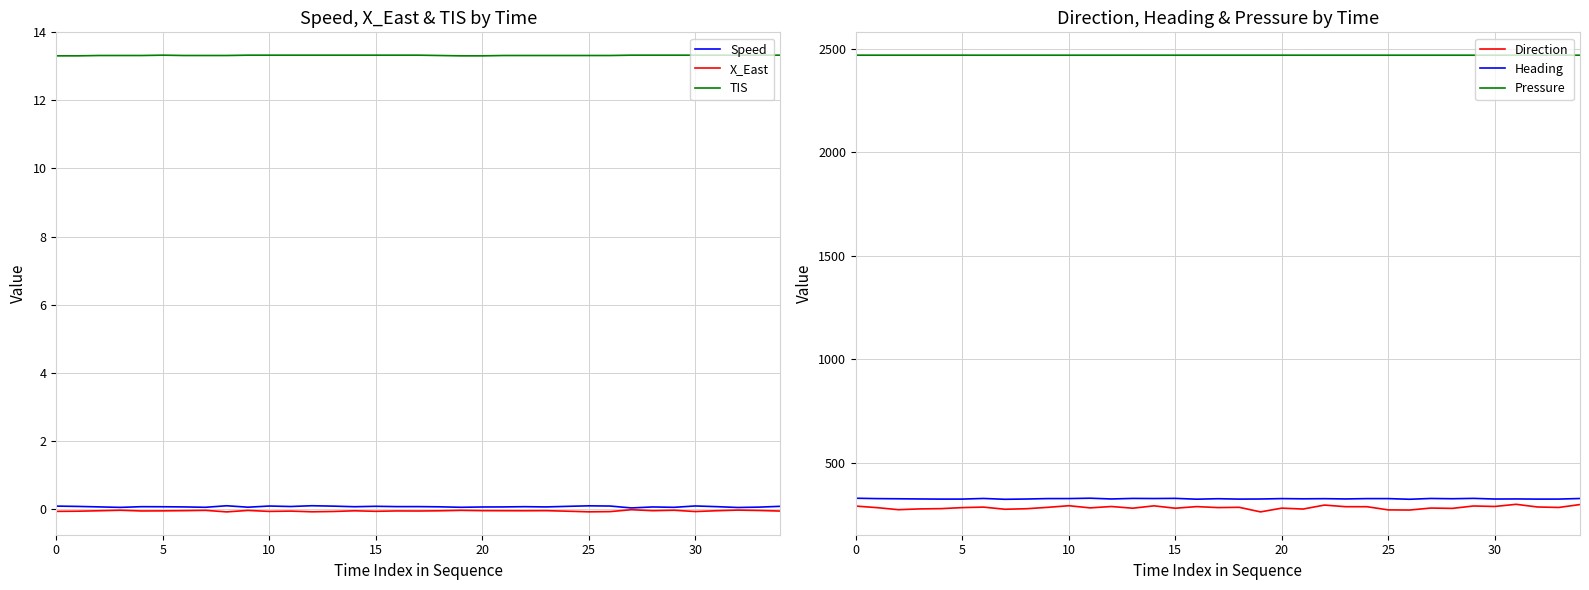

True or false: Direction has more than 0 points higher than both neighbors.

True